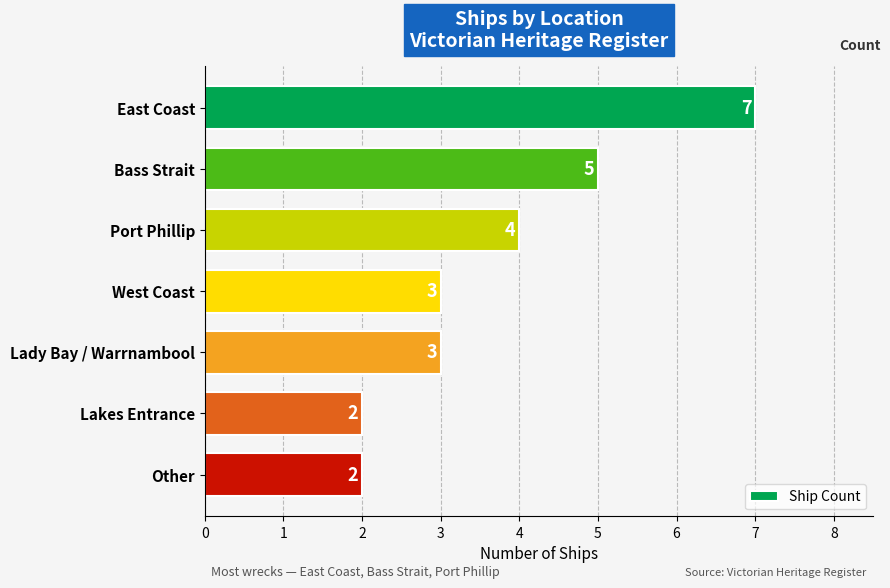

What is the value of the 4th bar from the top?

3